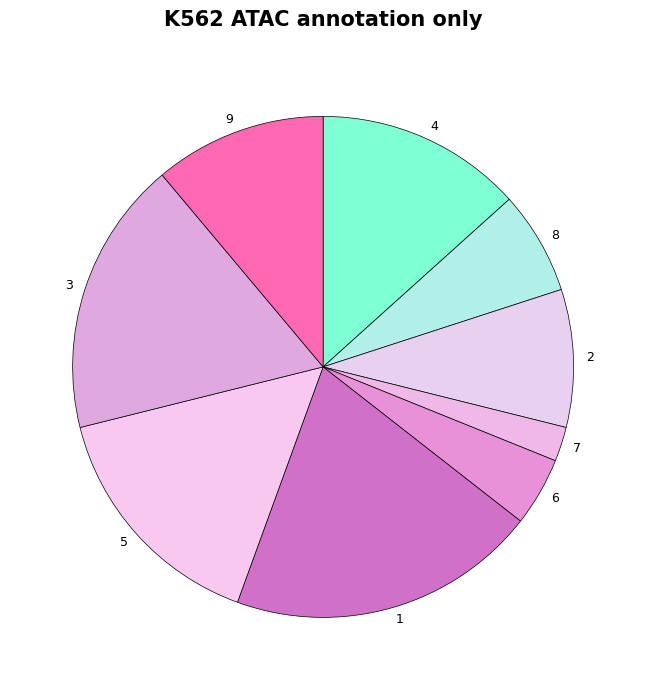

Is there any slice that represents more than half of the pie?

No